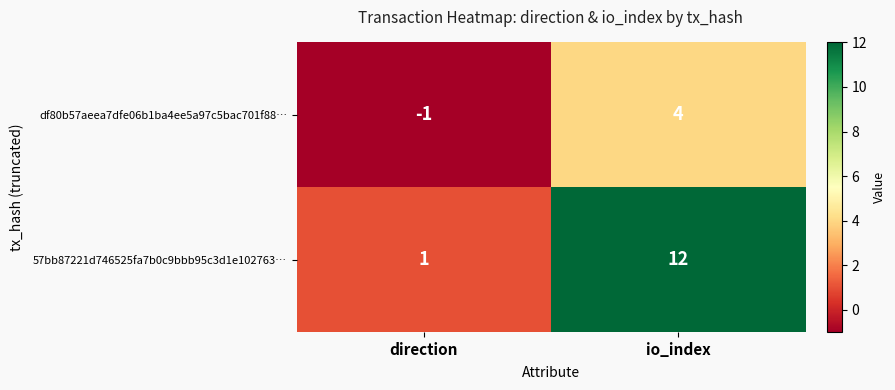

Which series changed the most between direction and io_index?

57bb87221d746525fa7b0c9bbb95c3d1e102763…